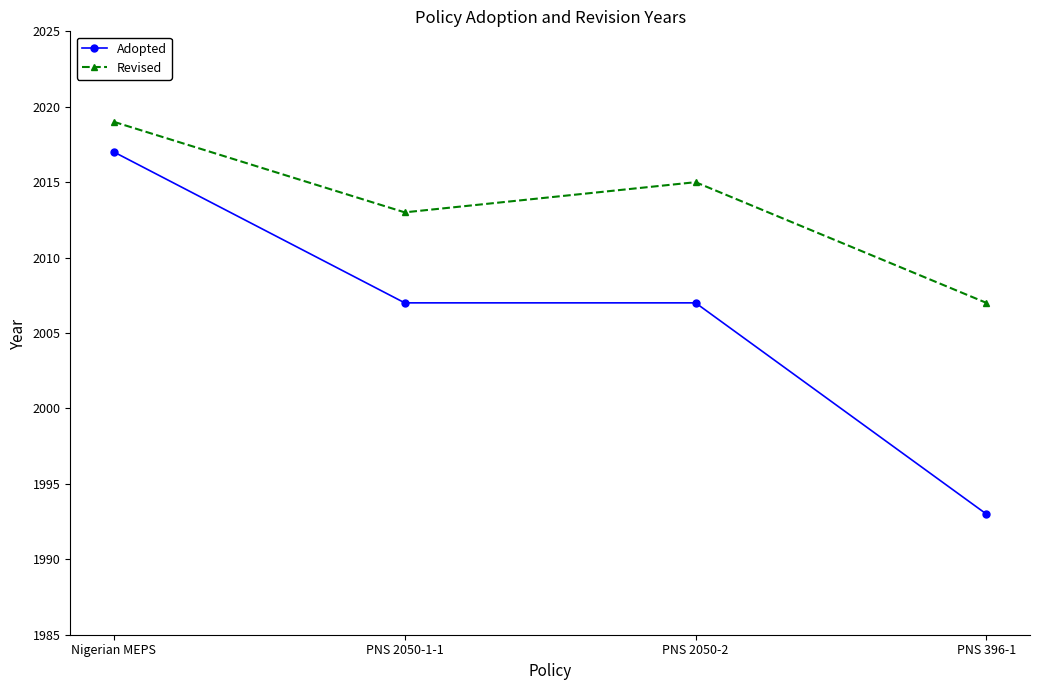

At which category does Revised reach its first local peak?

PNS 2050-2